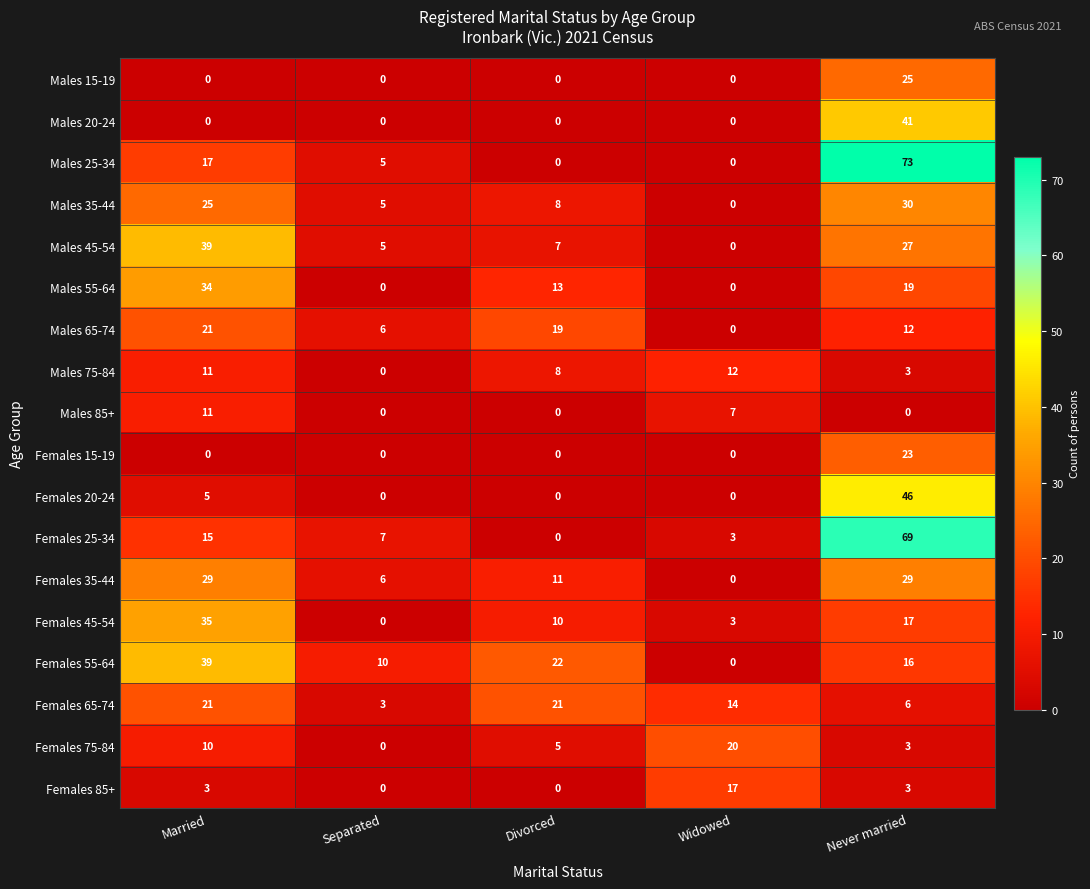

Count the number of data series in this chart.

18